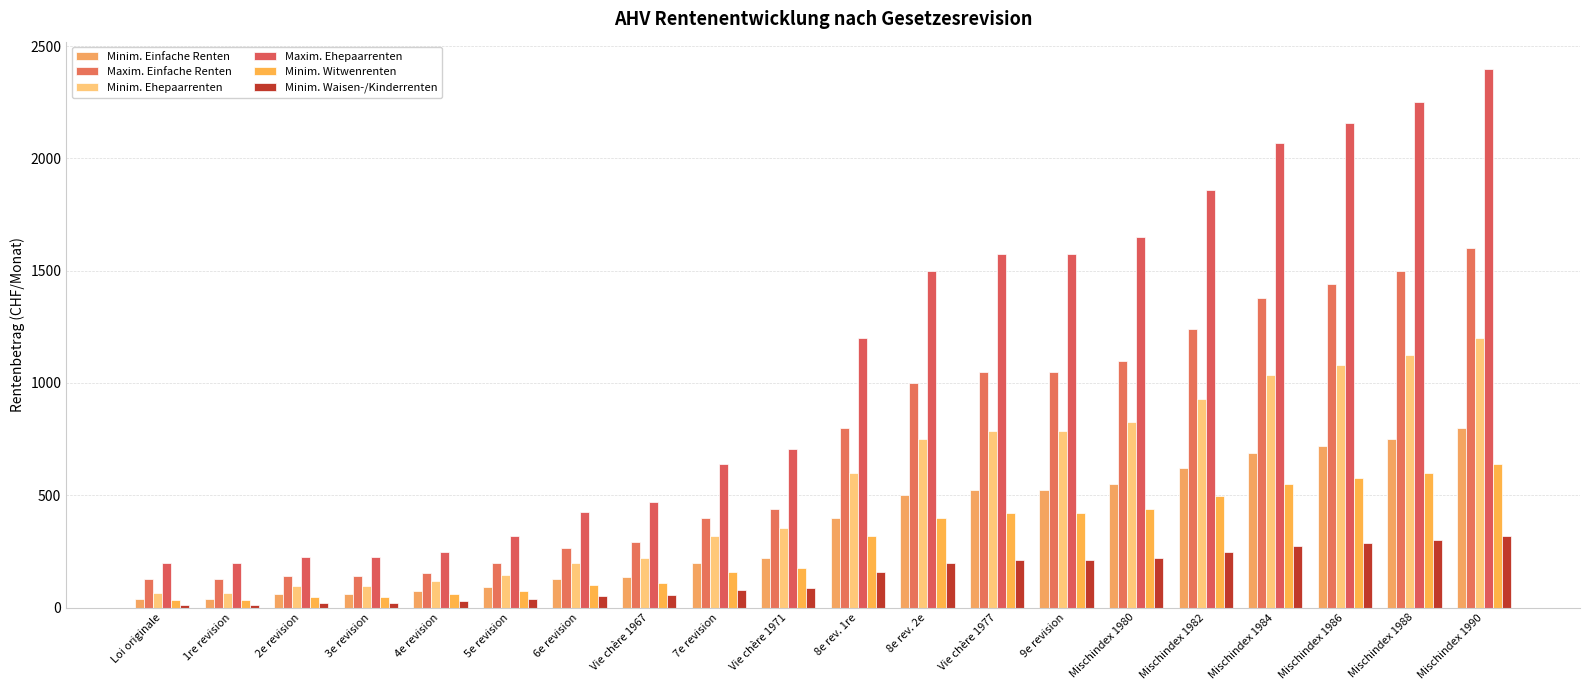

Which category has the lowest value in the Maxim. Ehepaarrenten series?

Loi originale